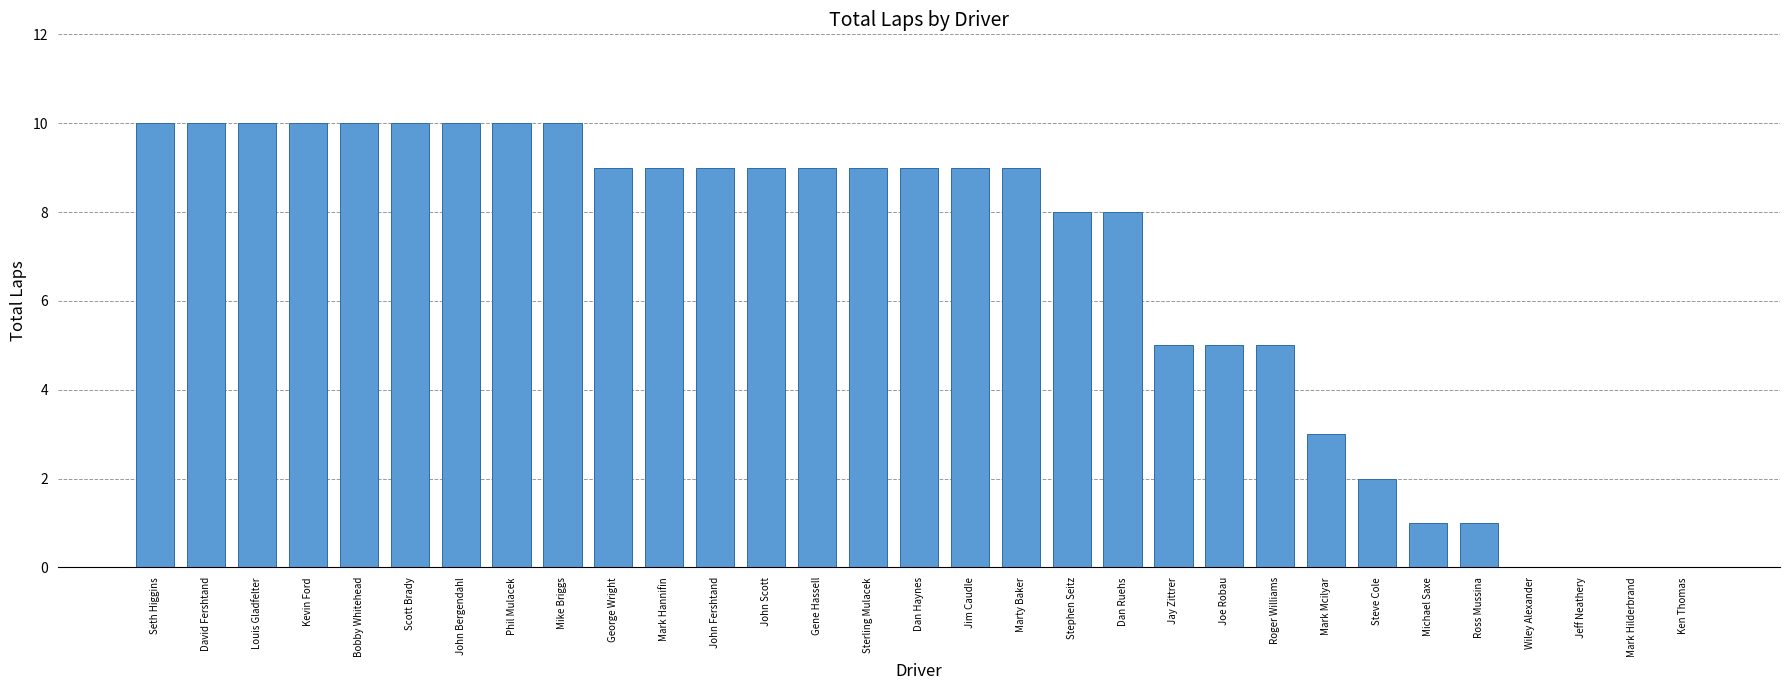

How many data points does each series have?

31